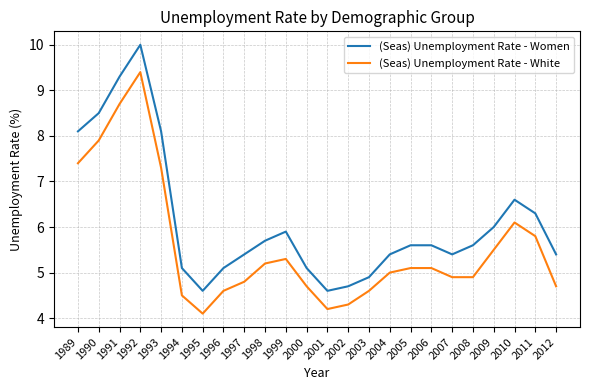

At how many categories does at least one series exceed 9?

2